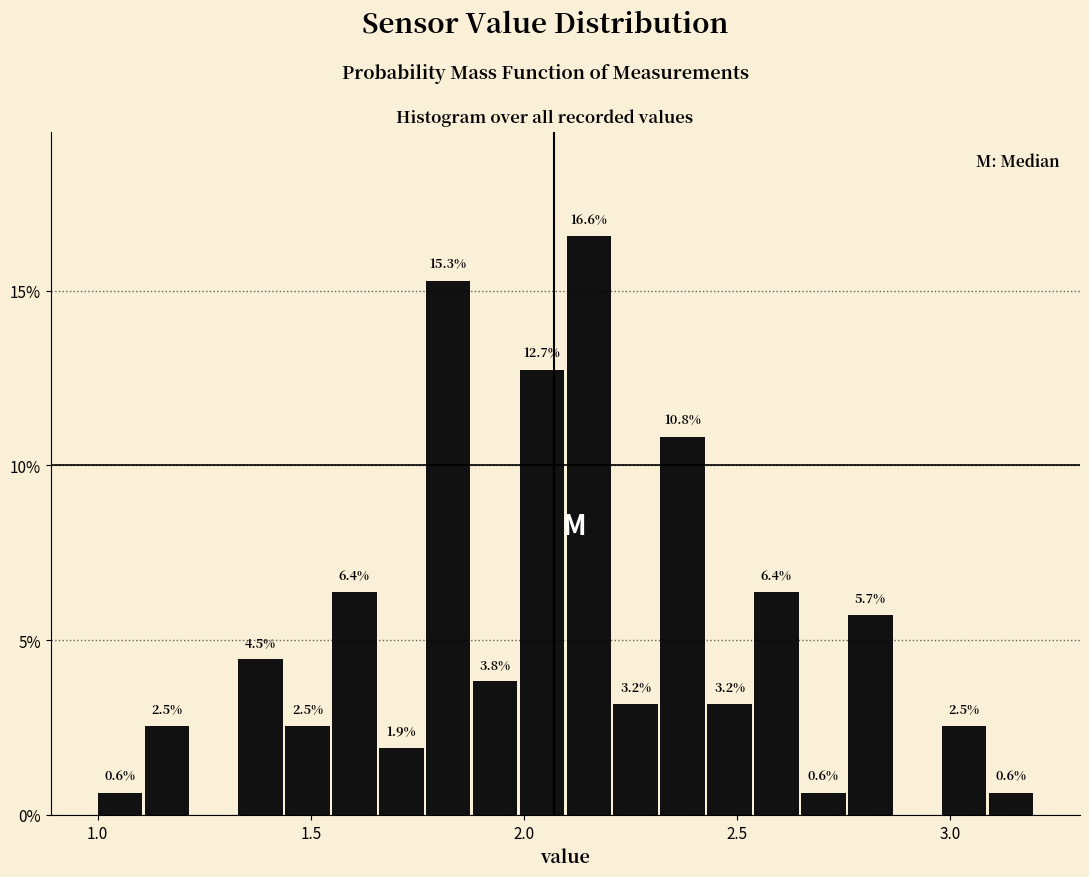

Read against the x-axis, roughly where is the centre of the tallest bar?

2.15